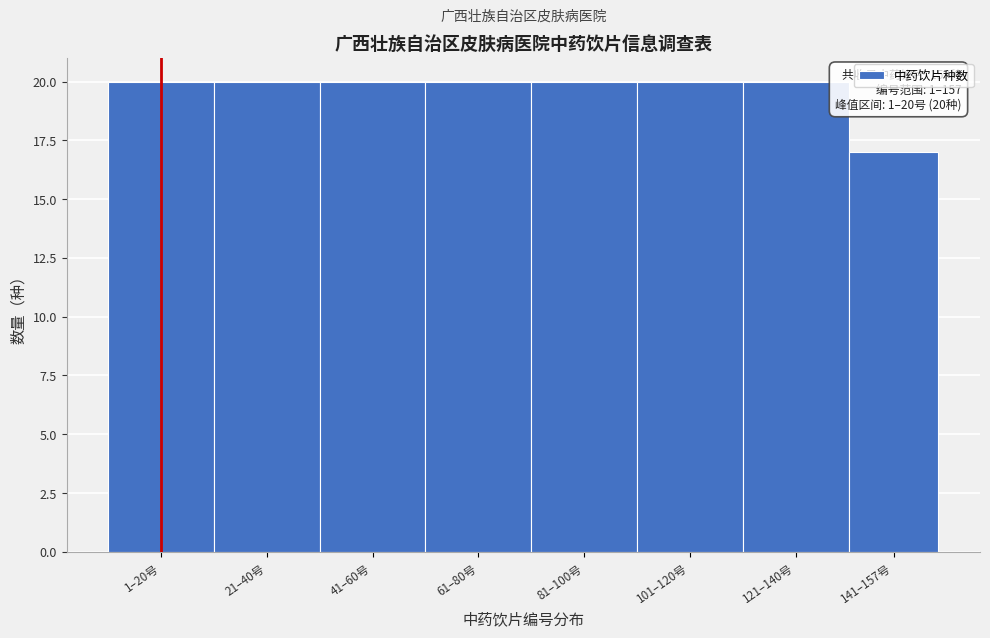

Reading left to right, list all the values displayed in this chart.

1–20号=20	21–40号=20	41–60号=20	61–80号=20	81–100号=20	101–120号=20	121–140号=20	141–157号=17